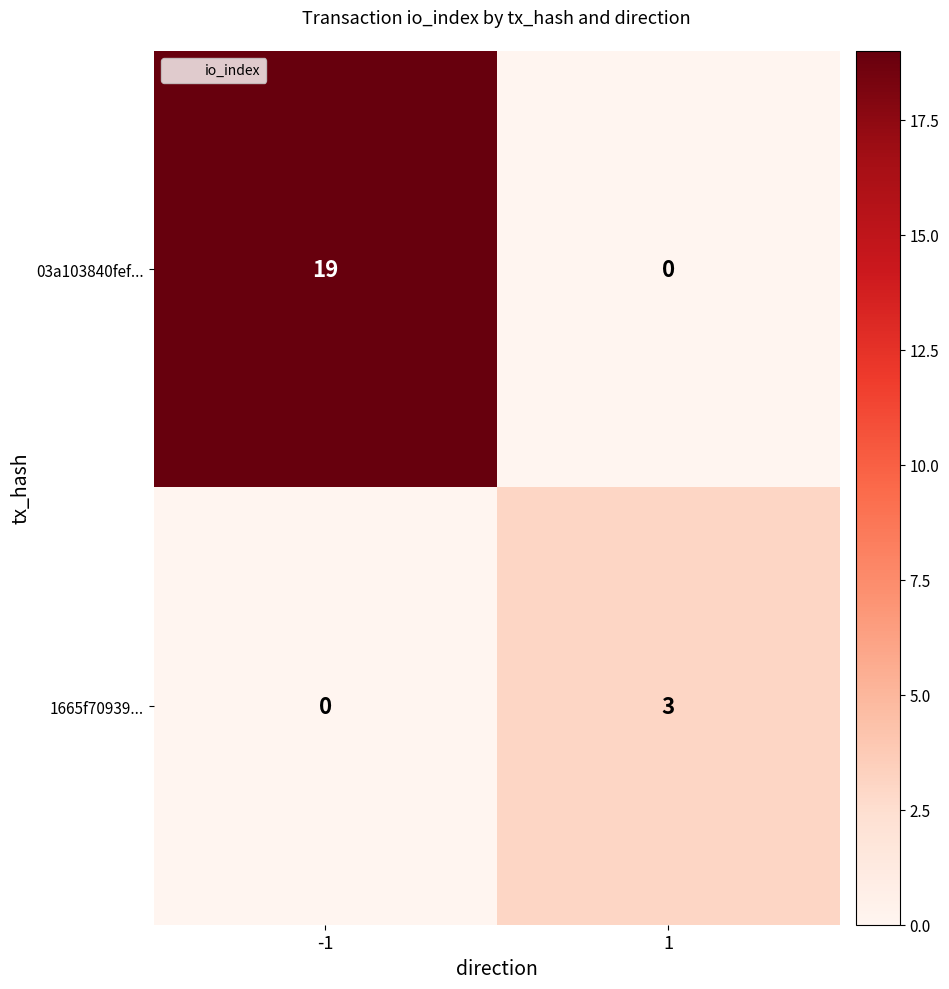

Reading left to right, what are all the values shown in this chart?

03a103840fef...: -1=19	1=0
1665f70939...: -1=0	1=3